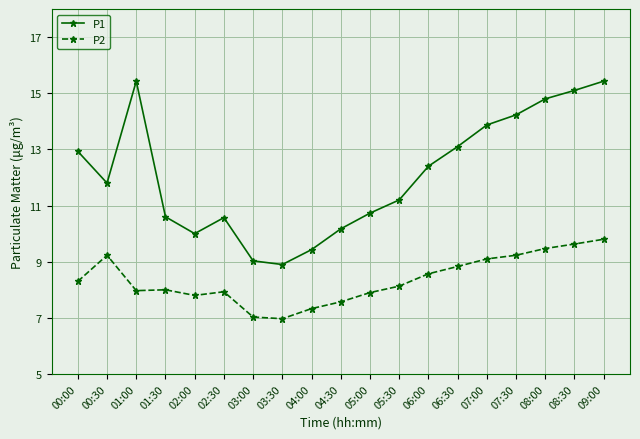

What is the average value of the P1 series?

12.1